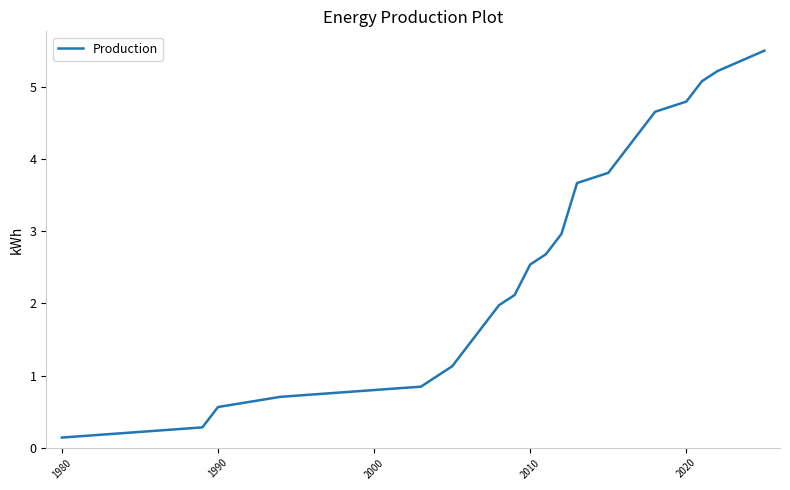

What is the difference between the second highest and second lowest values?

4.9